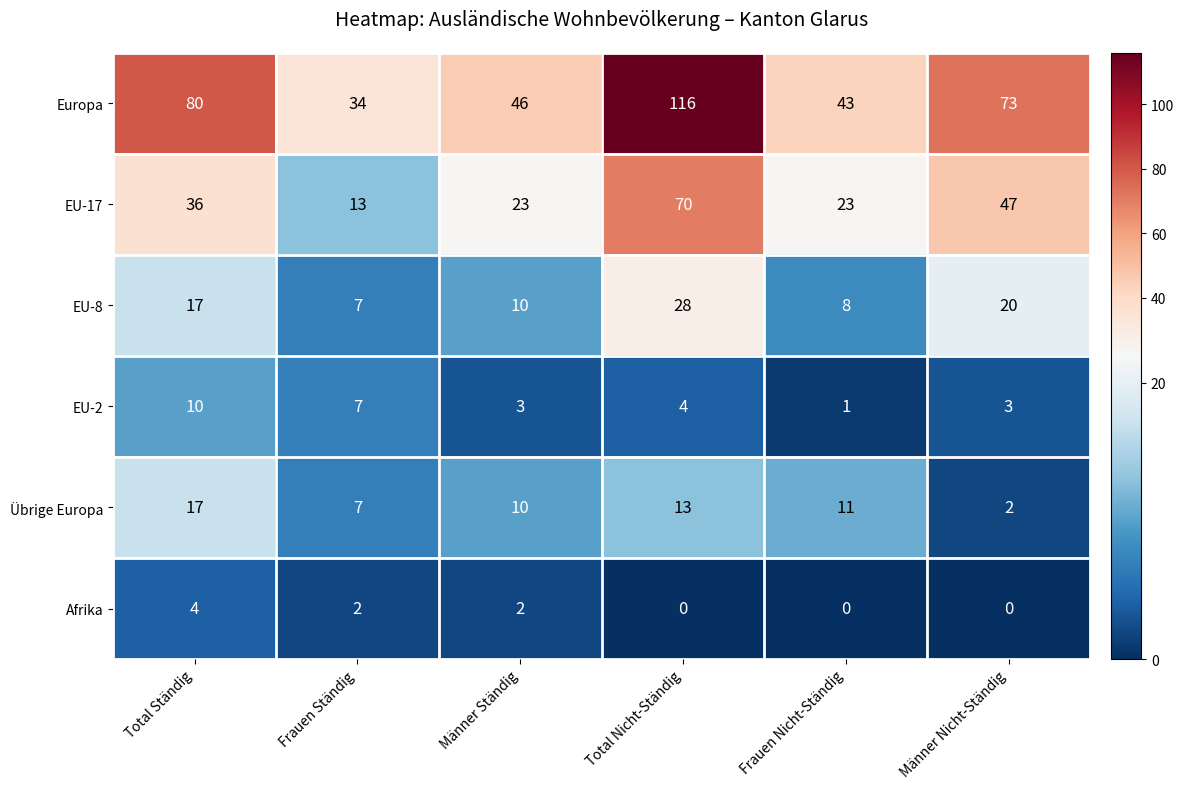

Which series has the widest spread of values?

Europa